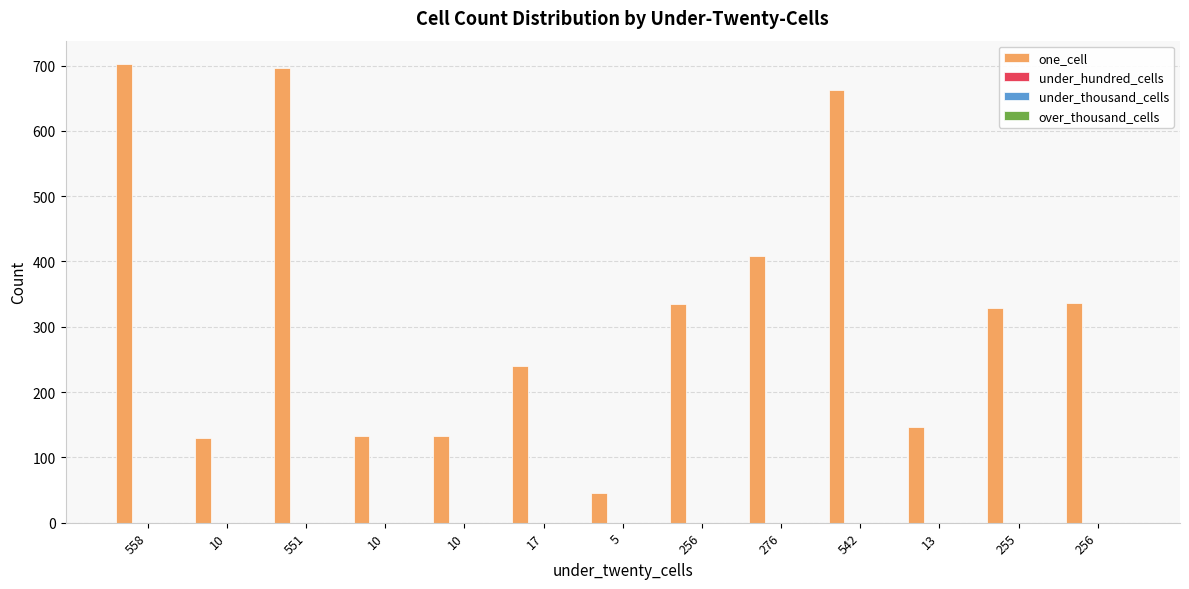

What is the value of the 7th bar from the left?

46